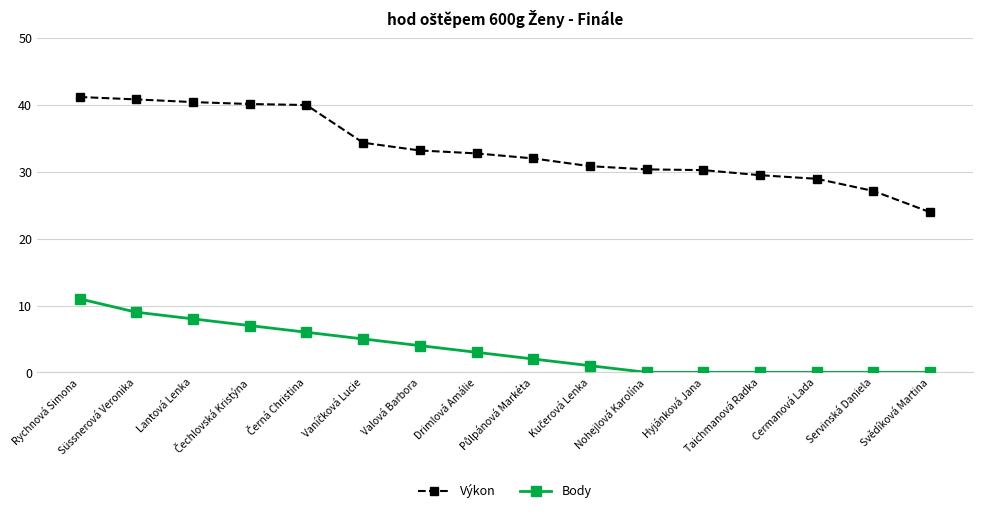

The Výkon series shows 47.5 at Hyjánková Jana. True or false?

False